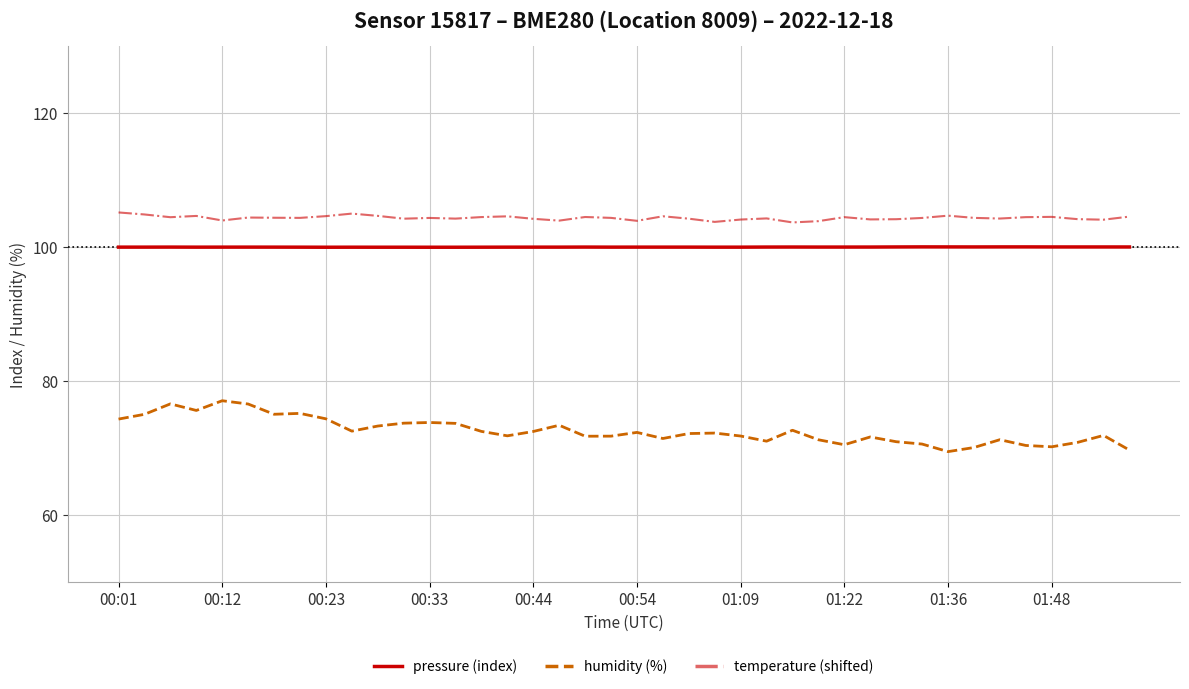

What is the minimum value shown in the chart?

69.5